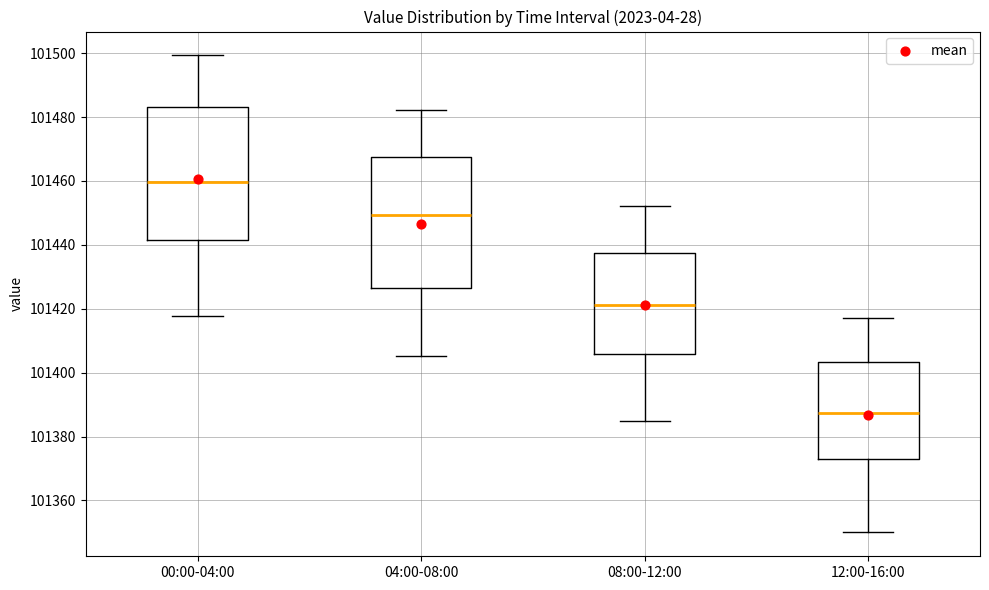

Where does the lower whisker of the box for 12:00-16:00 end on the y-axis? The values are not printed on the chart, so give them approximately, as read against the axis.

101350